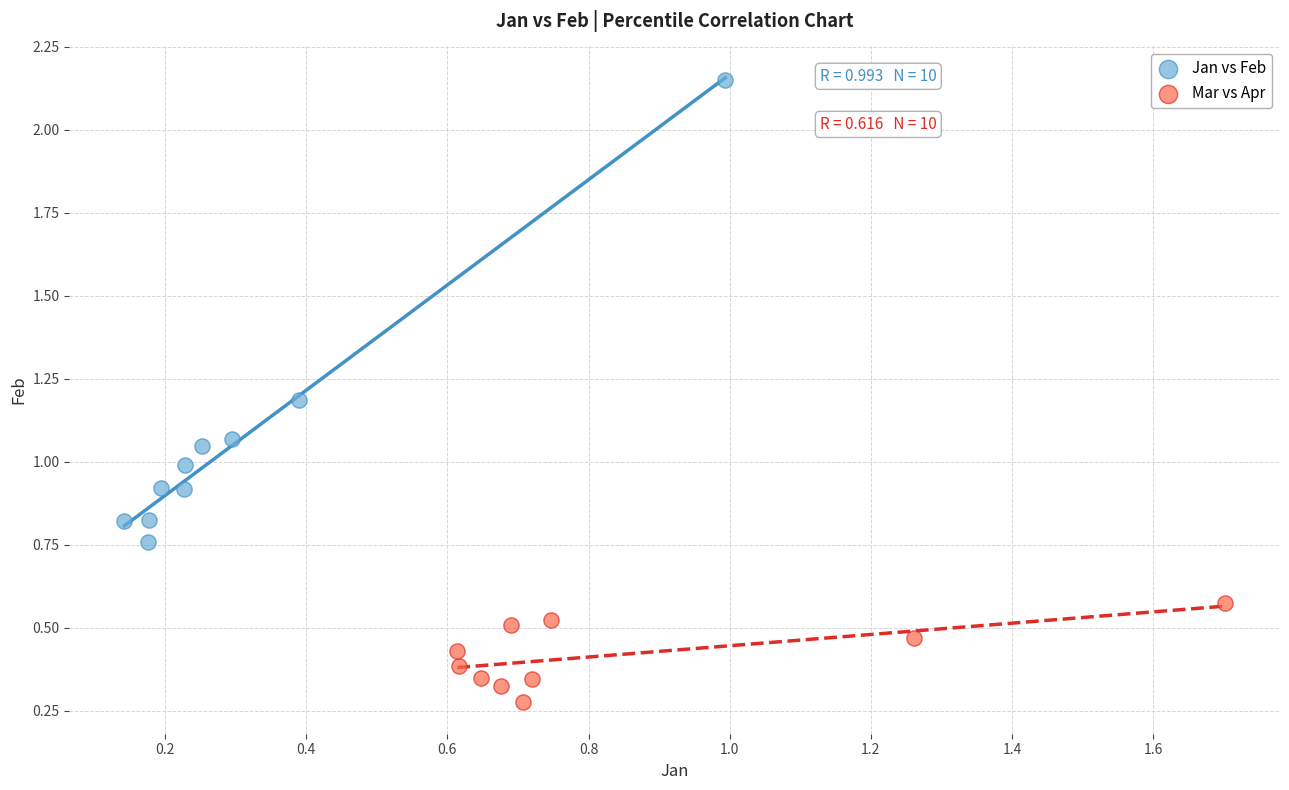

Which series contains the highest Y value?

Jan vs Feb